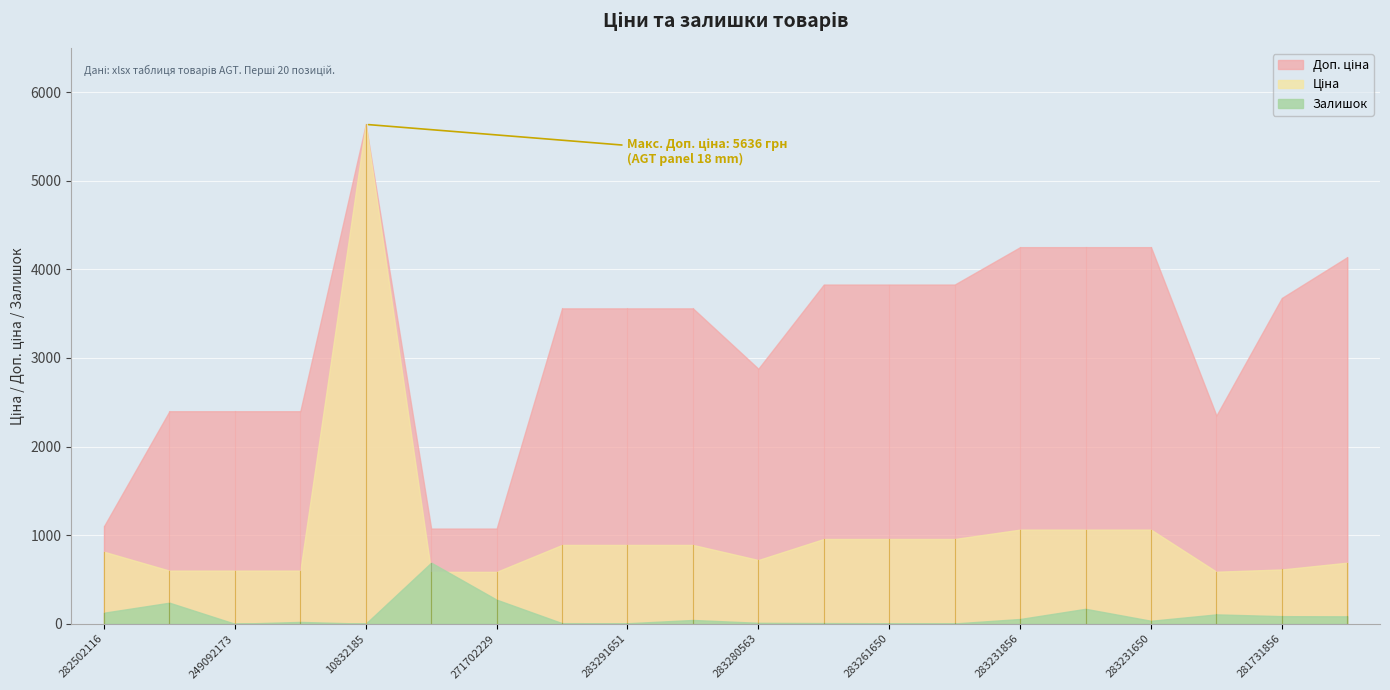

What is the difference between the highest and lowest values at 283231651?

4081.5